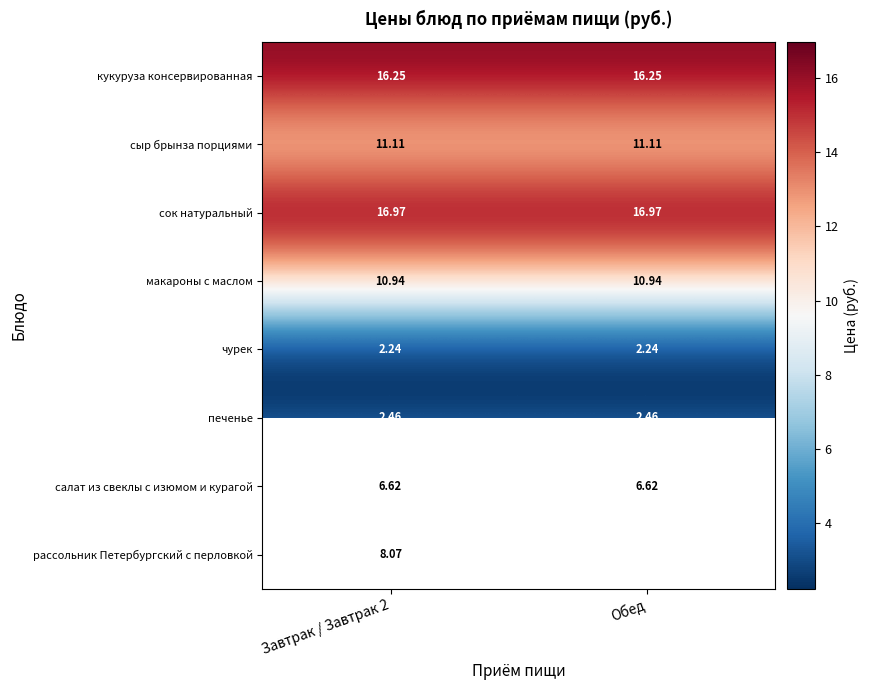

At Завтрак / Завтрак 2, list the series in order from largest to smallest.

сок натуральный, кукуруза консервированная, сыр брынза порциями, макароны с маслом, рассольник Петербургский с перловкой, салат из свеклы с изюмом и курагой, печенье, чурек